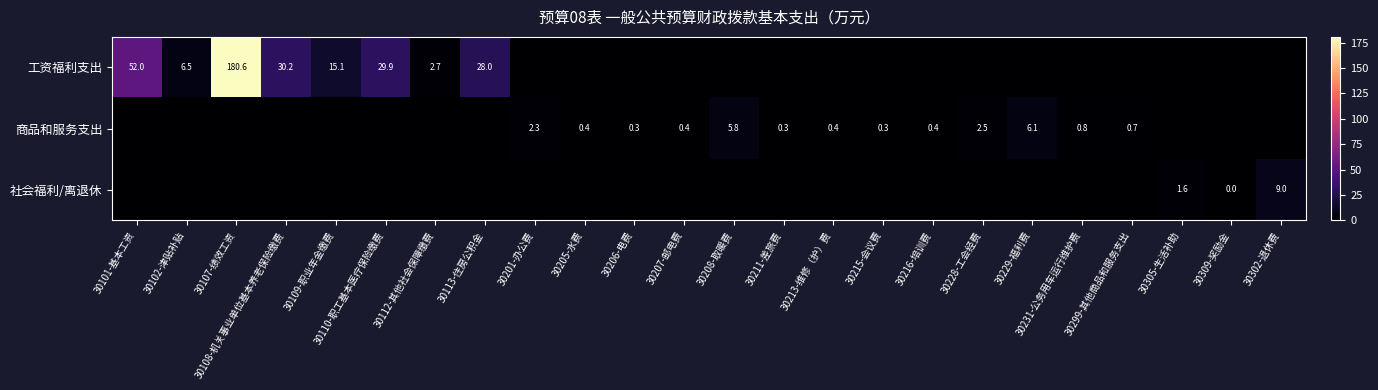

Which has a higher value, 30302-退休费 or 30110-职工基本医疗保险缴费?

30110-职工基本医疗保险缴费